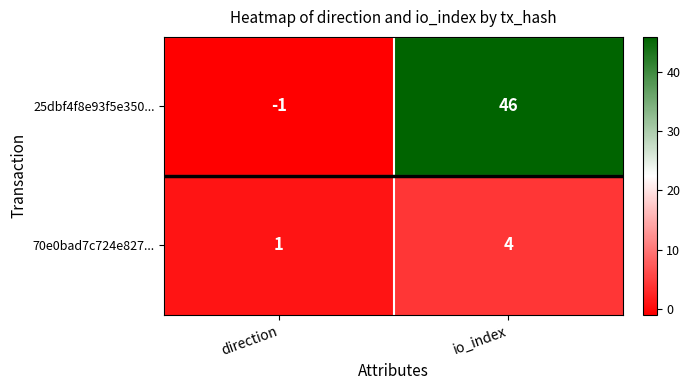

Which series has the largest range (max minus min)?

25dbf4f8e93f5e350...